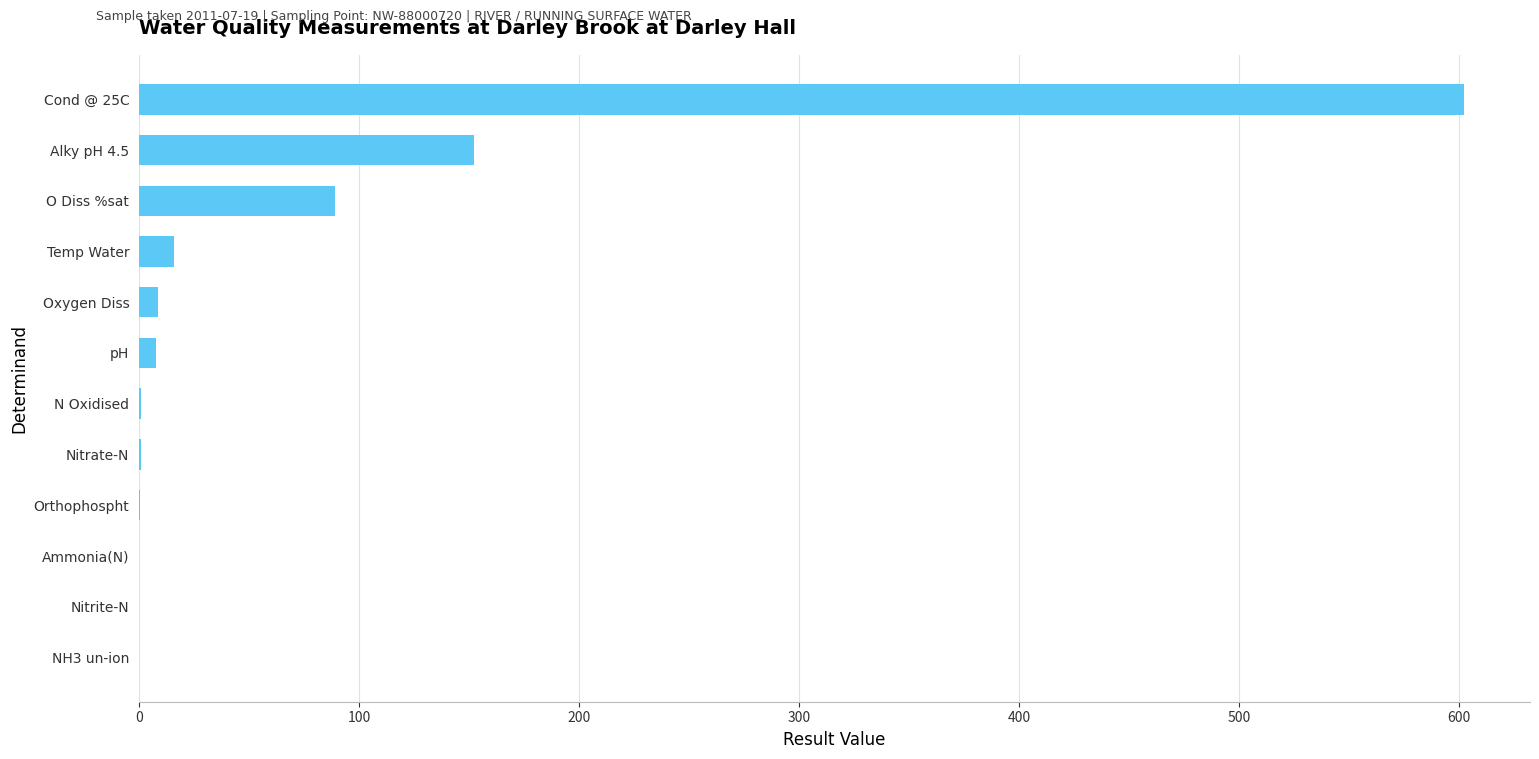

What is the maximum value shown in the chart?

602.0